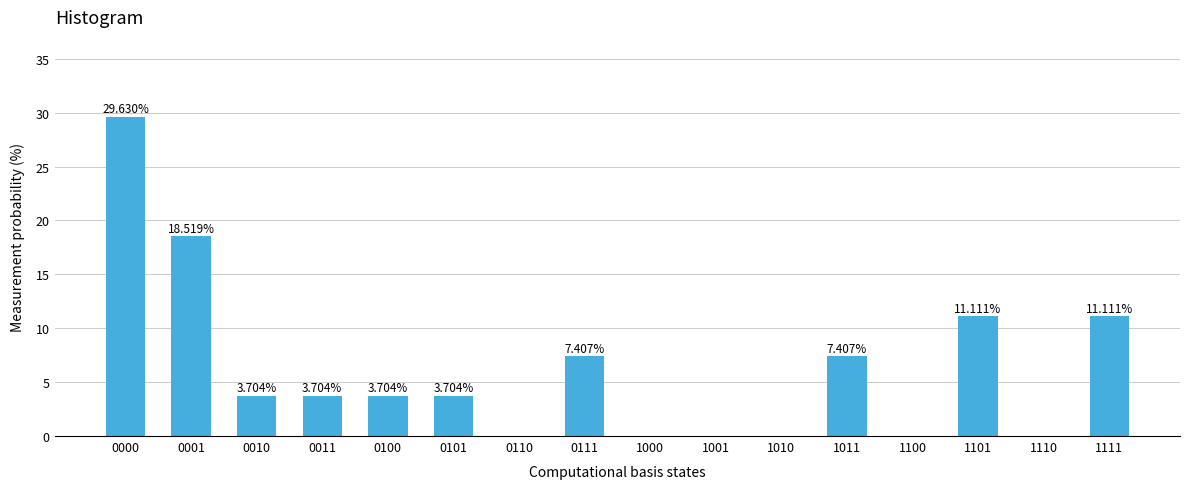

What is the sum of all values?

100.0